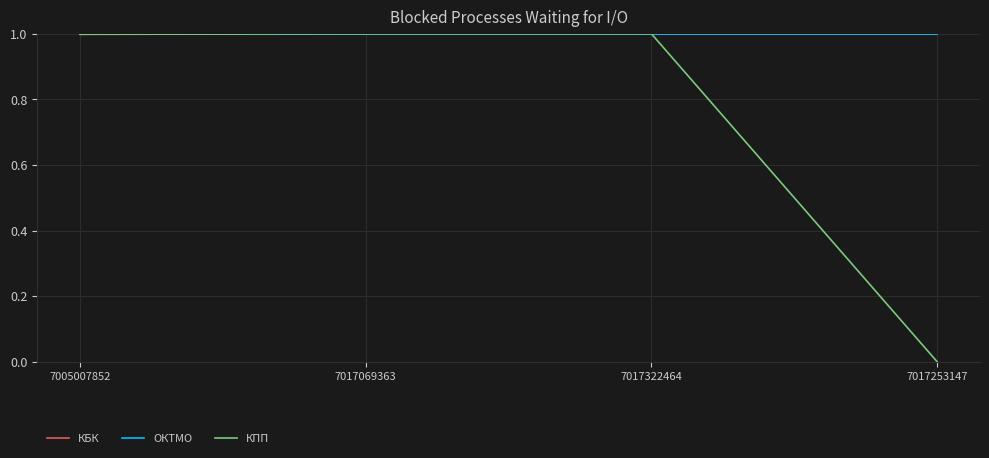

Reading left to right, what are all the values shown in this chart?

КБК: 7005007852=1.0	7017069363=1.0	7017322464=1.0	7017253147=1.0
ОКТМО: 7005007852=1.0	7017069363=1.0	7017322464=1.0	7017253147=1.0
КПП: 7005007852=1.0	7017069363=1.0	7017322464=1.0	7017253147=0.0